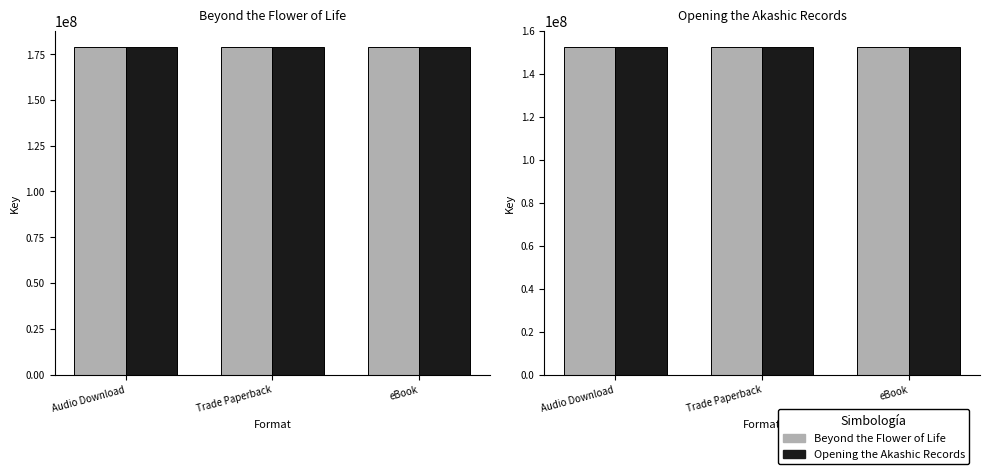

List the series in order of their peak value, lowest first.

Opening the Akashic Records, Key (152387700), Beyond the Flower of Life, Key (178862967)